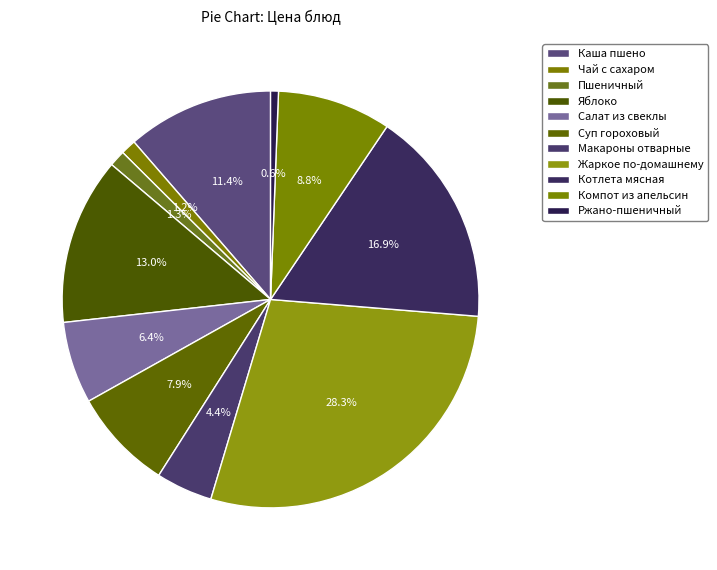

Combined, what portion of the pie is Ржано-пшеничный and Салат из свеклы?

7.0%